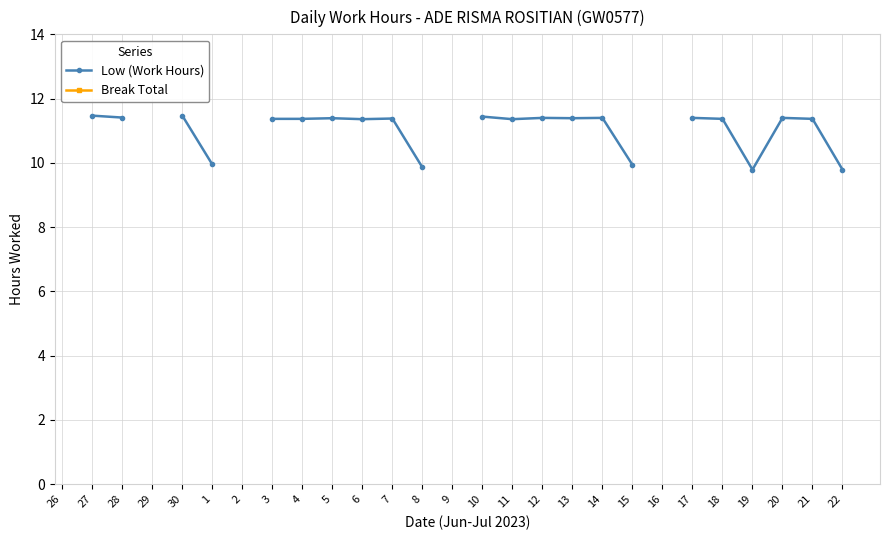

Where is the first local maximum for Low (Work Hours)?

5